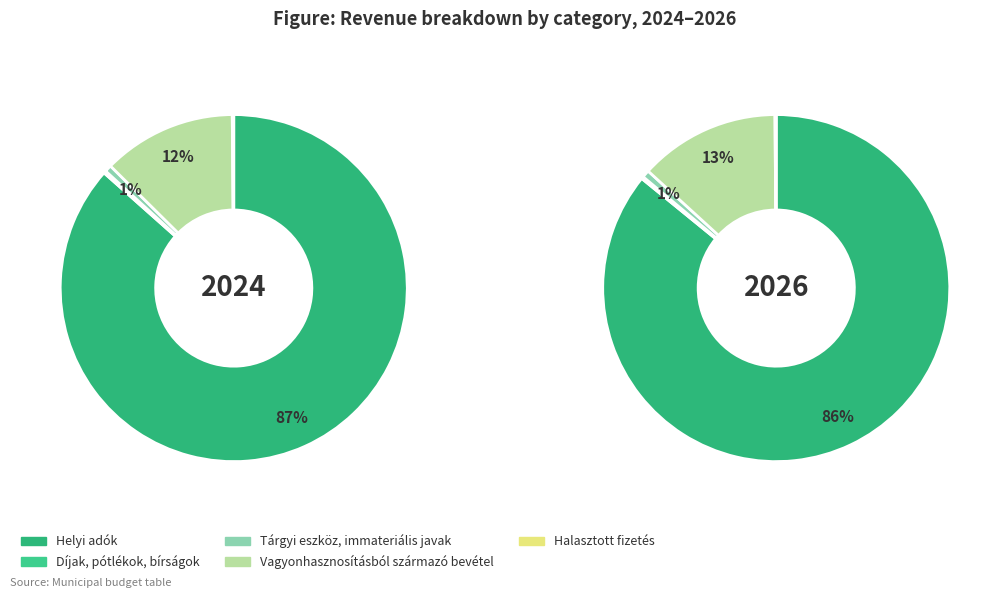

Is there a majority slice in this chart?

Yes